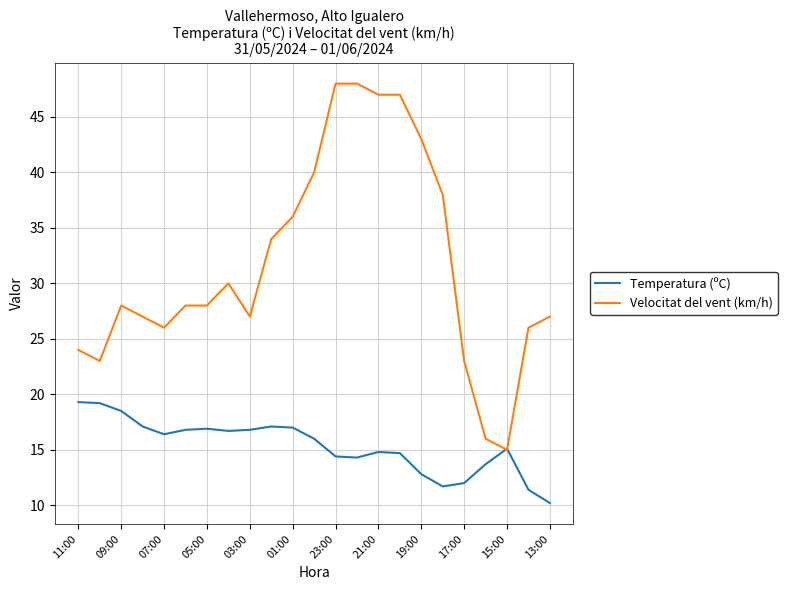

How many intersections are there between Velocitat del vent (km/h) and Temperatura (ºC)?

2